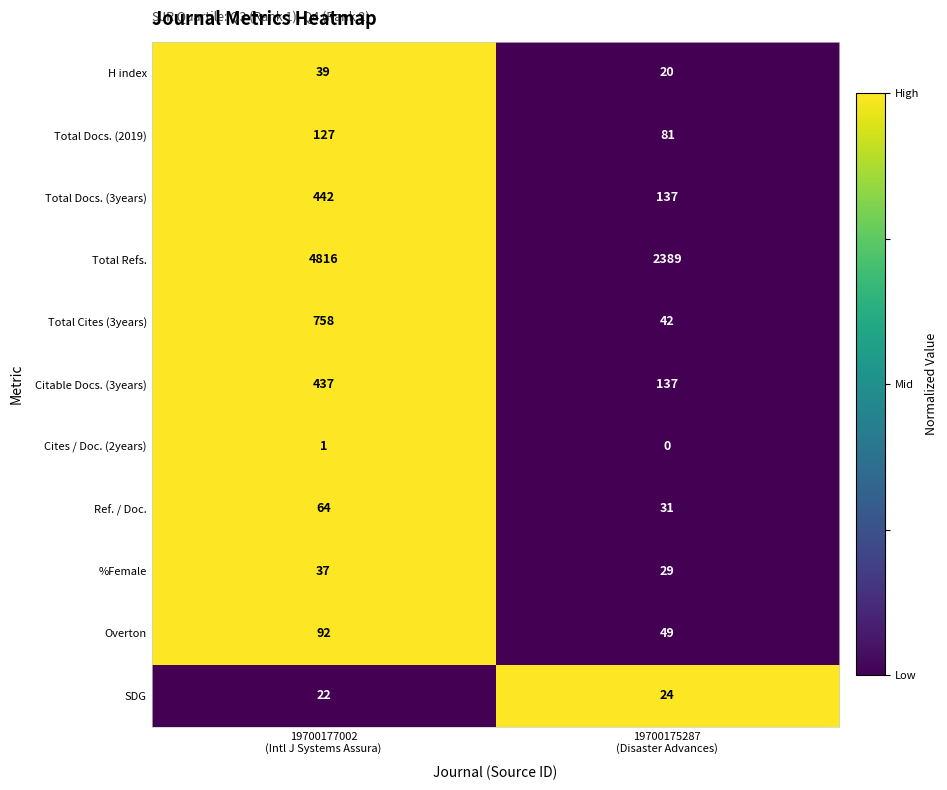

List the series in order of their peak value, highest first.

Total Refs., Total Cites (3years), Total Docs. (3years), Citable Docs. (3years), Total Docs. (2019), Overton, Ref. / Doc., H index, %Female, SDG, Cites / Doc. (2years)